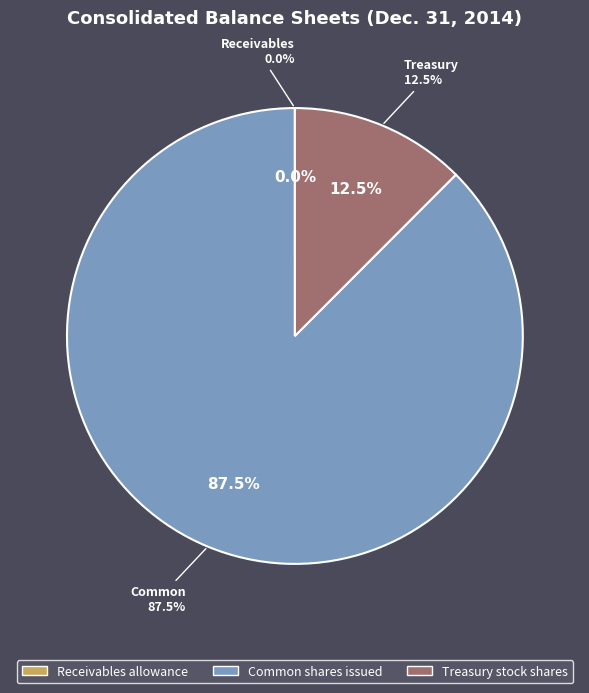

To the nearest percent, what is the difference between the Treasury stock shares and Receivables allowance slice percentages?

12%